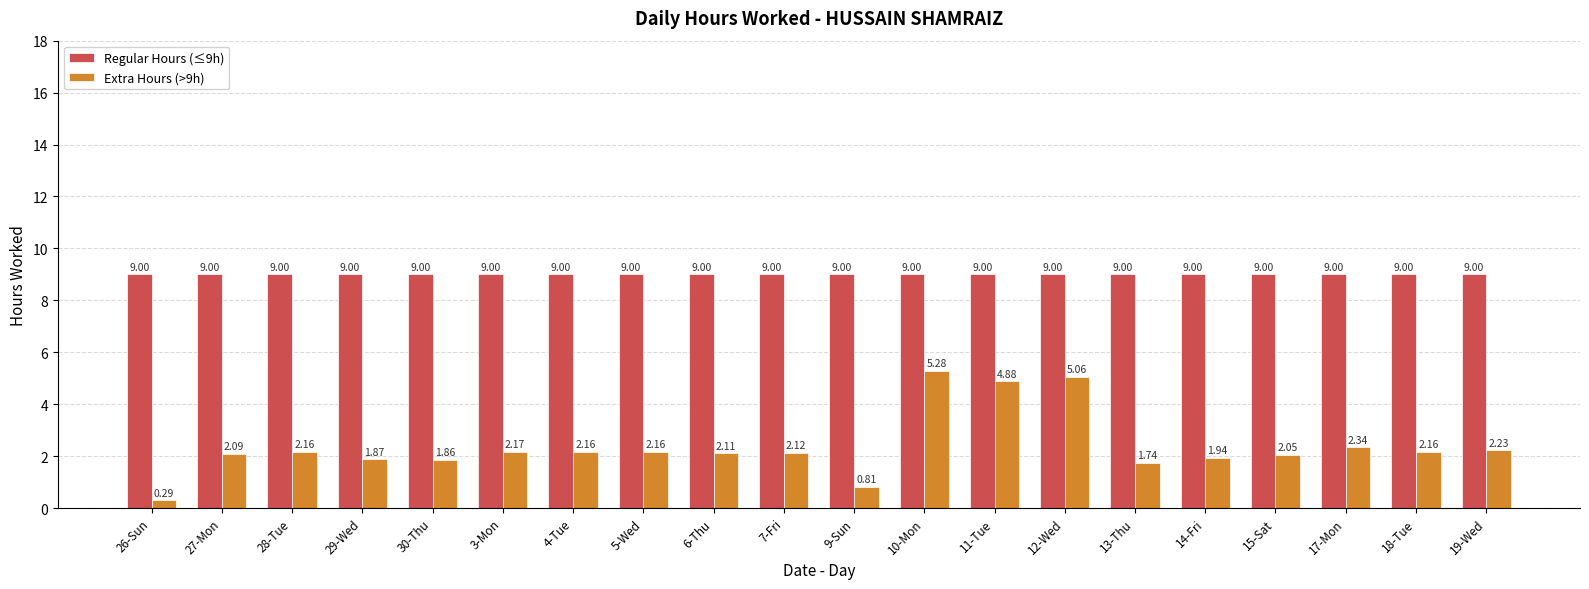

What is the difference between the highest and lowest values at 26-Sun?

8.7